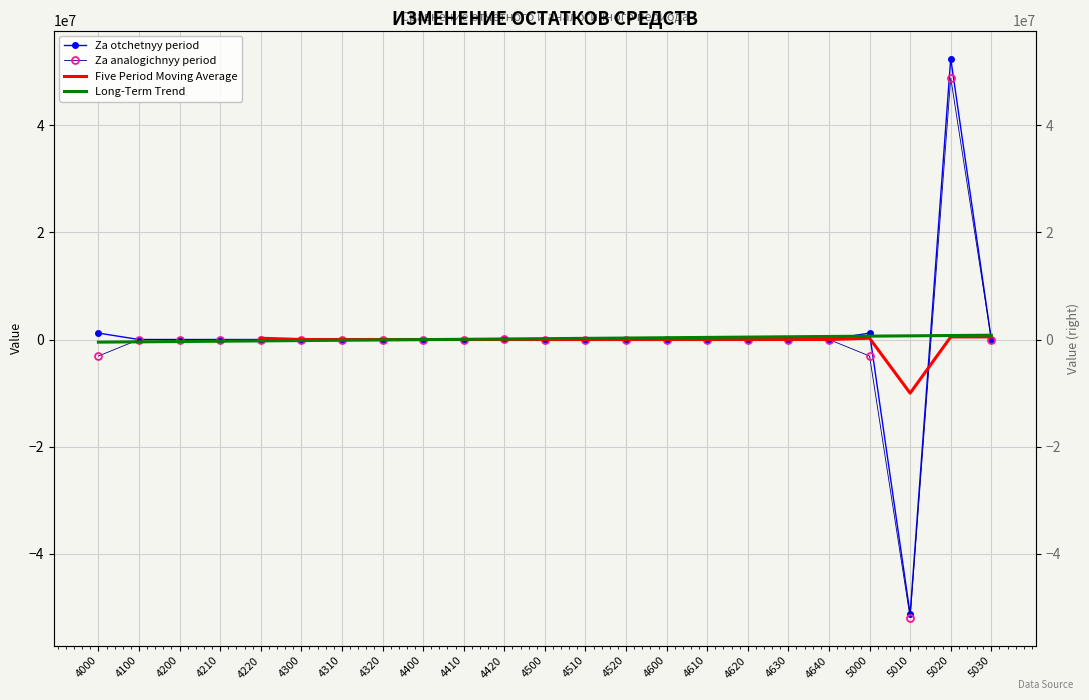

List the labels in order of Za analogichnyy period value, largest first.

5020, 4420, 4100, 4200, 4210, 4220, 4300, 4310, 4320, 4400, 4500, 4510, 4520, 4600, 4610, 4620, 4630, 4640, 5030, 4410, 4000, 5000, 5010